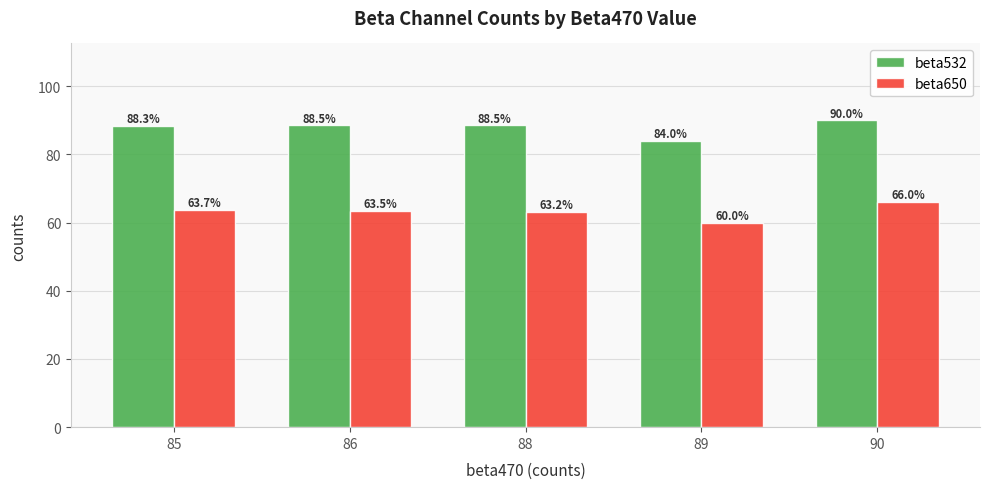

What is the value of the beta650 bar at the 5th from the left?

66.0